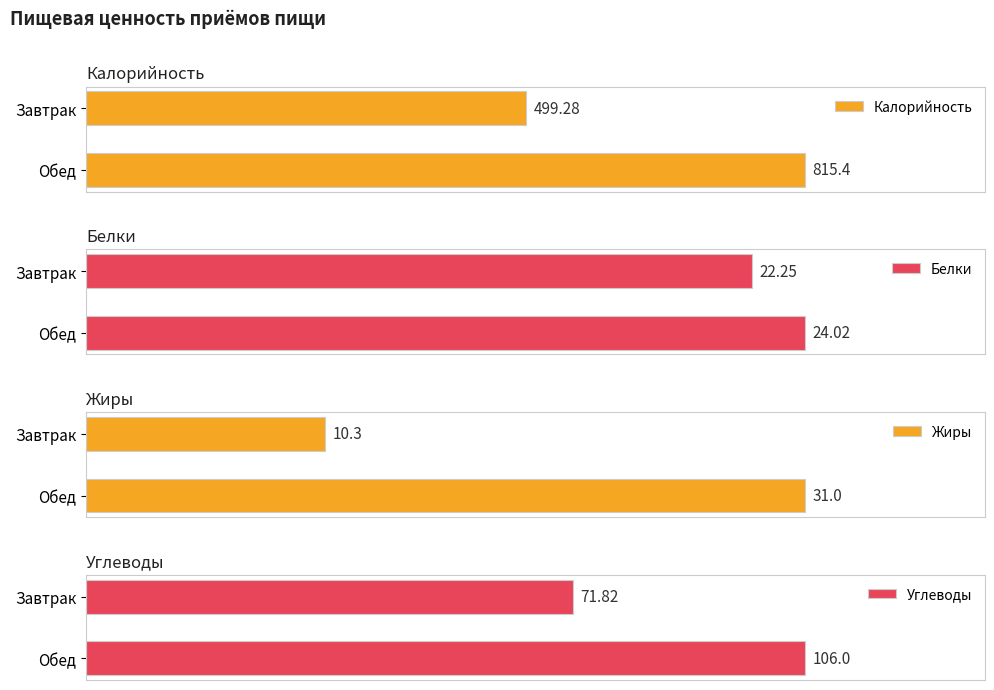

What are all the series names shown in the legend?

Калорийность, Белки, Жиры, Углеводы